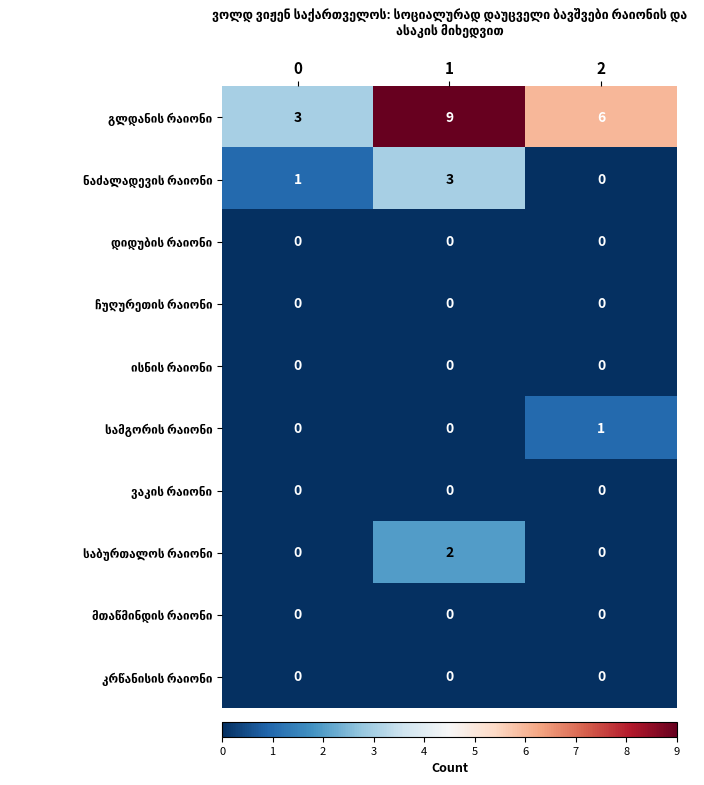

What is the difference between the highest and lowest values at 2?

6